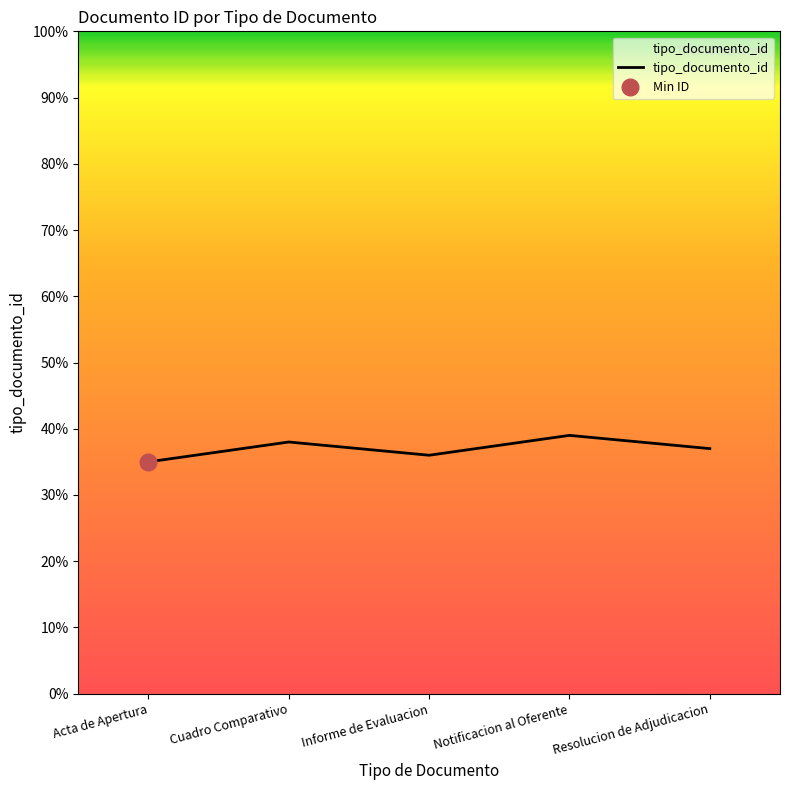

List the labels in order of value, smallest first.

Acta de Apertura, Informe de Evaluacion, Resolucion de Adjudicacion, Cuadro Comparativo, Notificacion al Oferente